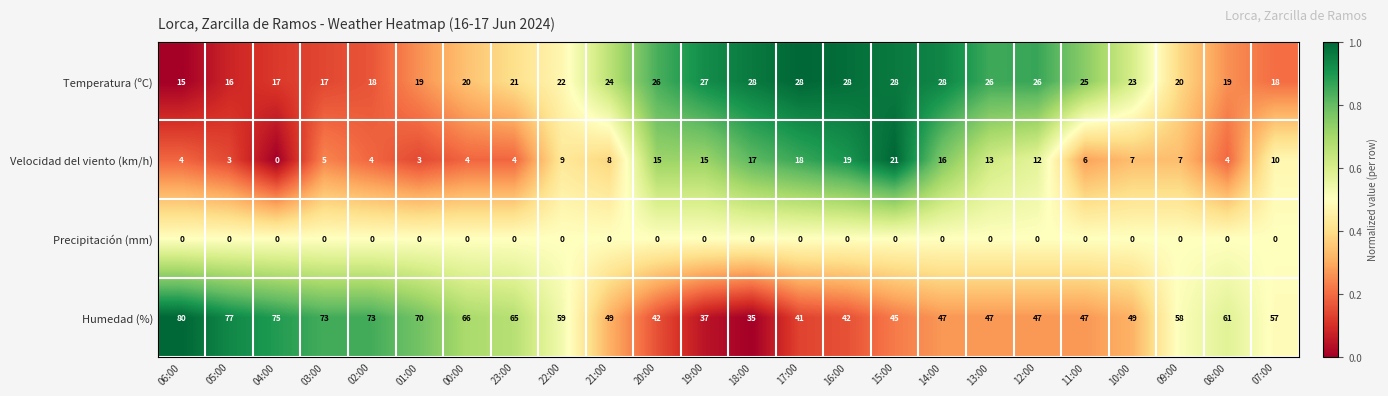

At how many categories does at least one series exceed 0?

24